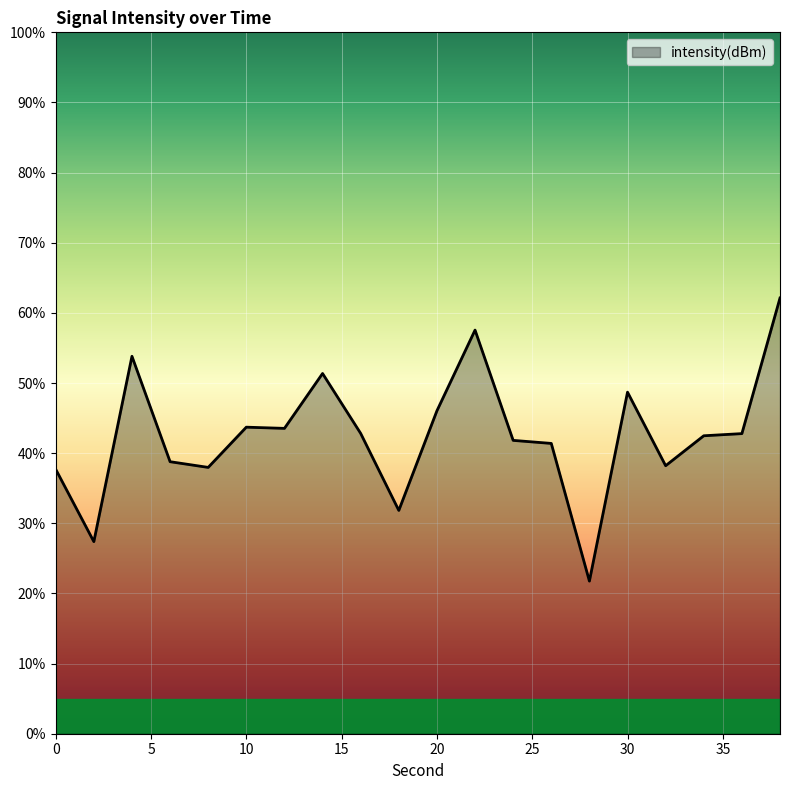

What is the difference between the maximum and minimum values?

40.4